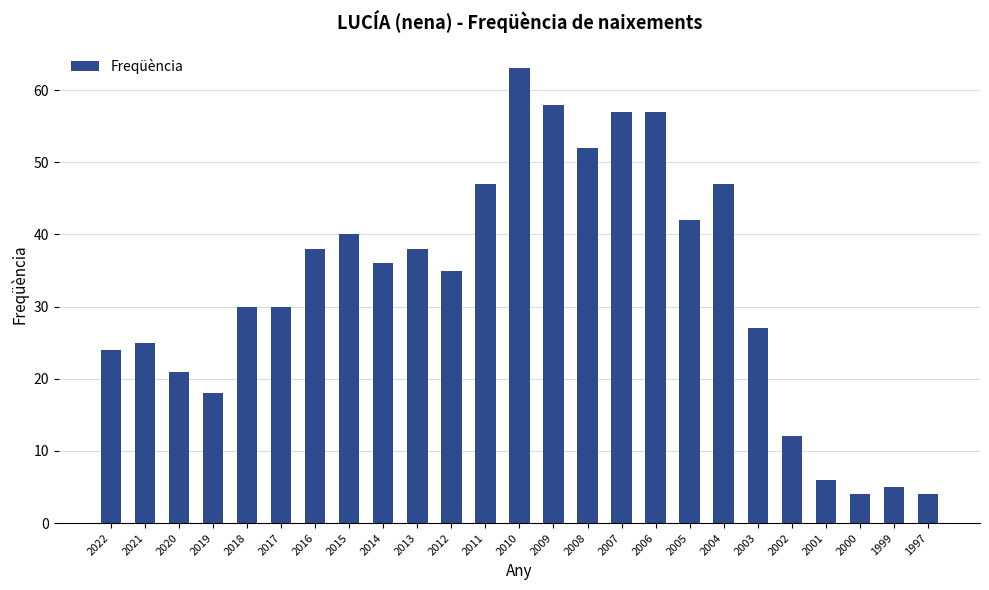

What is the sum of all values?

816